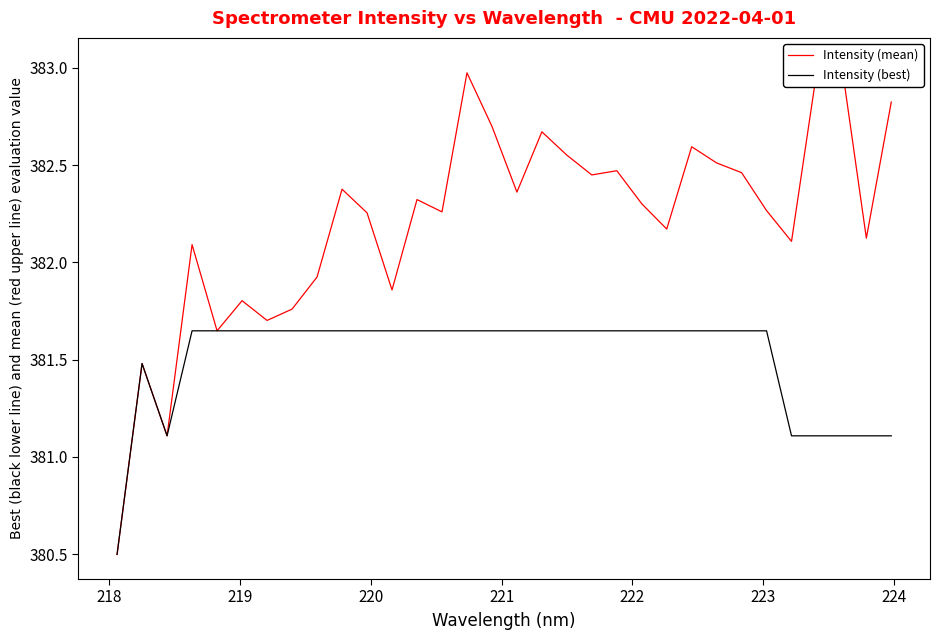

True or false: Intensity (mean) and Intensity (best) cross at least once.

False